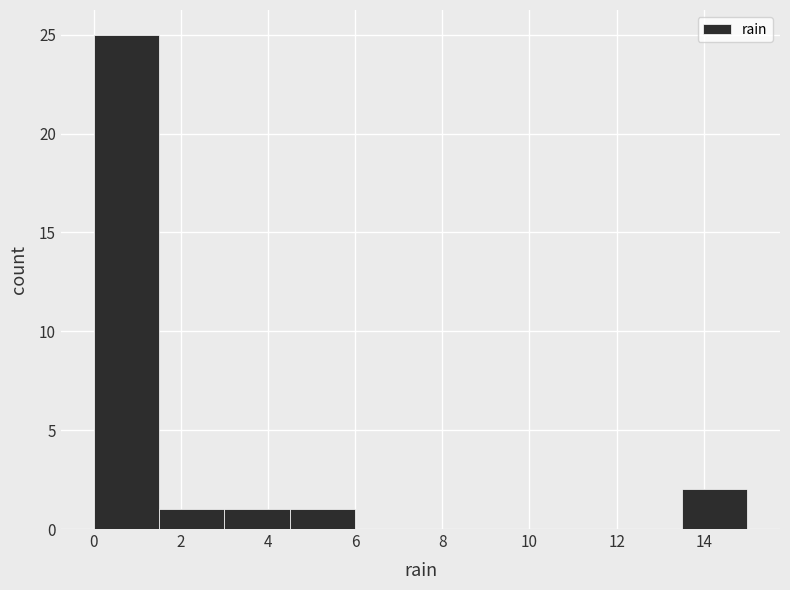

Reading left to right, transcribe this chart: for each bar, give the range it covers on the x-axis and its height. Neither the bar edges nor the heights are printed on the chart, so give them approximately, as read against the axes.

0.0 to 1.5: 25
1.5 to 3.0: 1
3.0 to 4.5: 1
4.5 to 6.0: 1
6.0 to 7.5: 0
7.5 to 9.0: 0
9.0 to 10.5: 0
10.5 to 12.0: 0
12.0 to 13.5: 0
13.5 to 15.0: 2